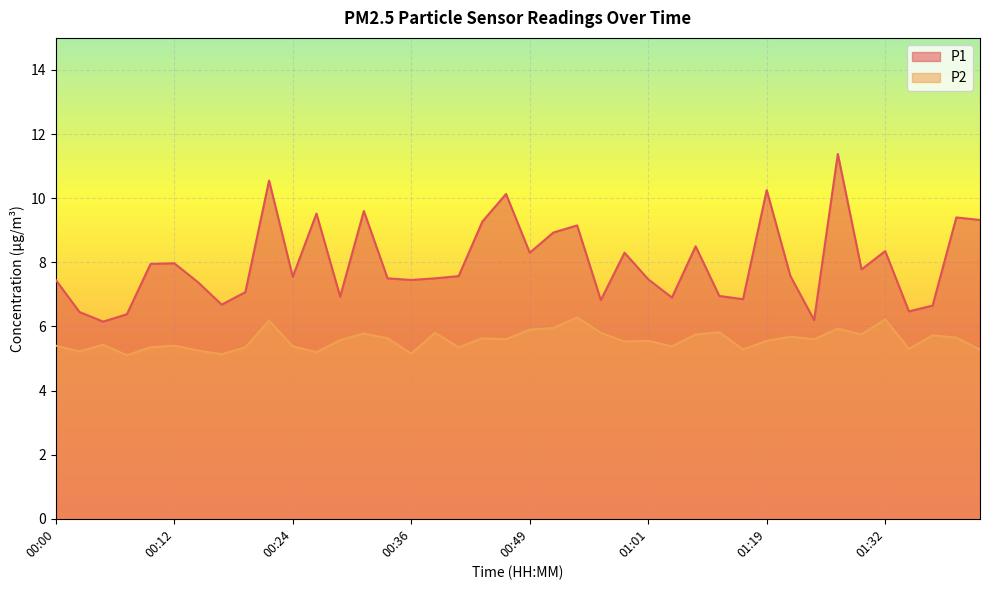

Which series has the largest total across all categories?

P1